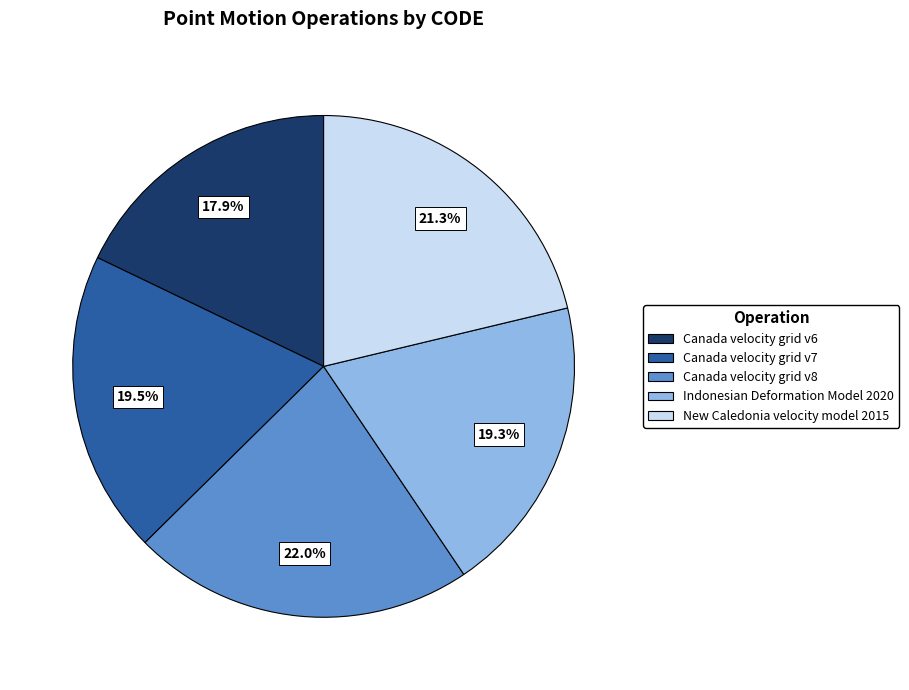

To the nearest percent, what percentage of the pie is New Caledonia velocity model 2015?

21%